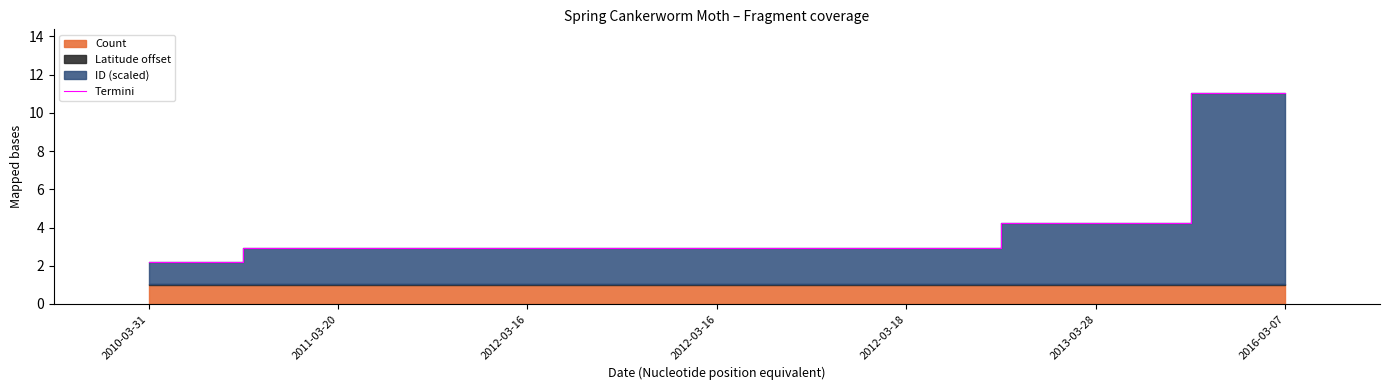

Approximately how many times larger is the value at 2013-03-28 compared to 2012-03-16?

1.4